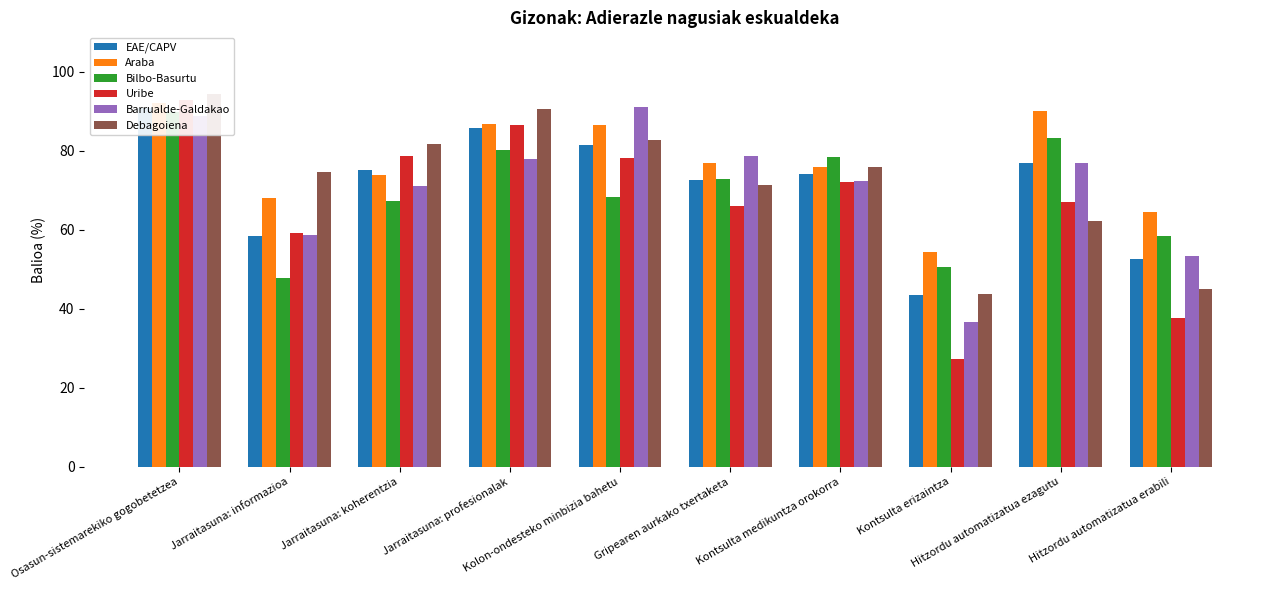

How many data points in Araba are less than 76?

5